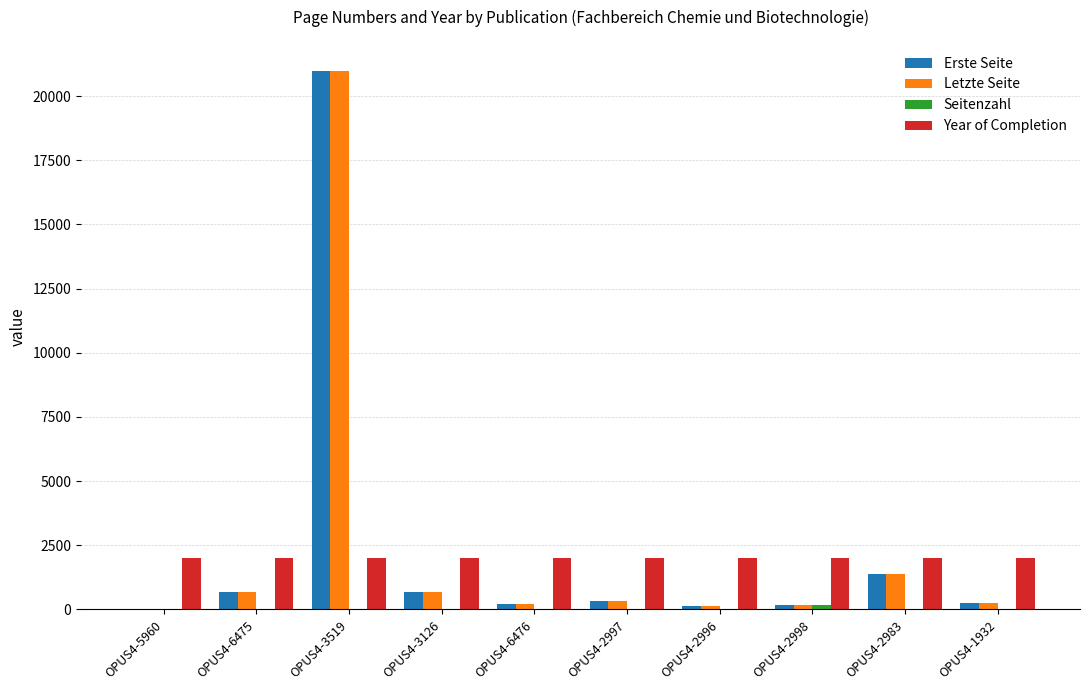

At which label does Letzte Seite first exceed 339?

OPUS4-6475